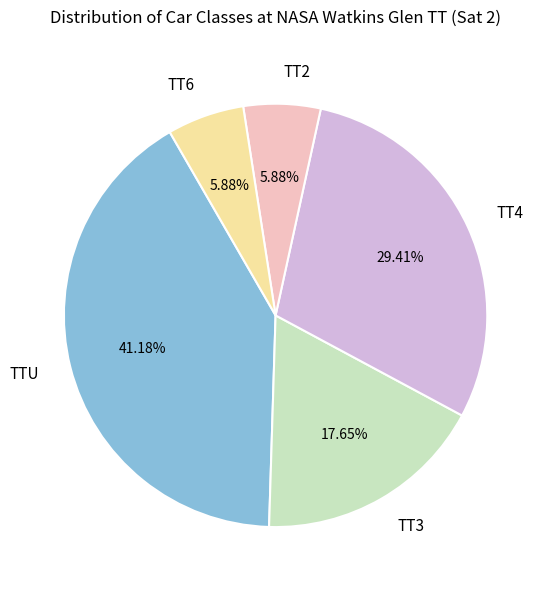

Is TT3 the majority of the pie?

No